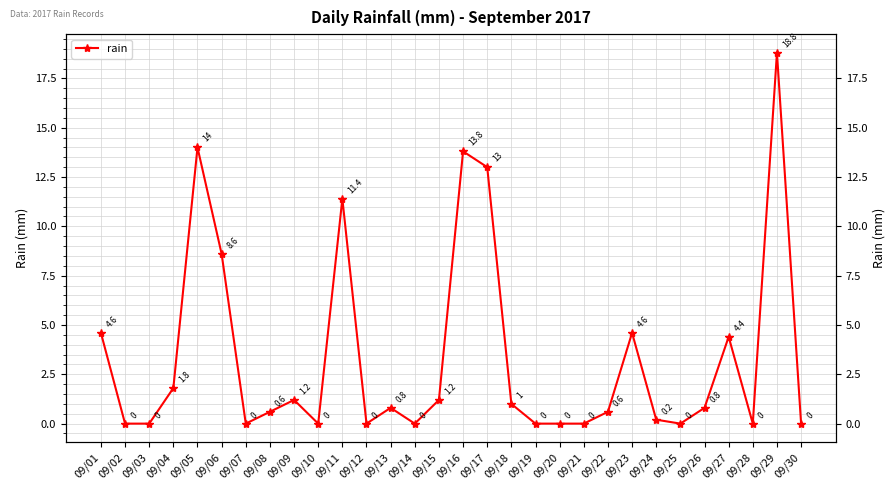

Is it true that the value at 09/03 is -9.8?

False